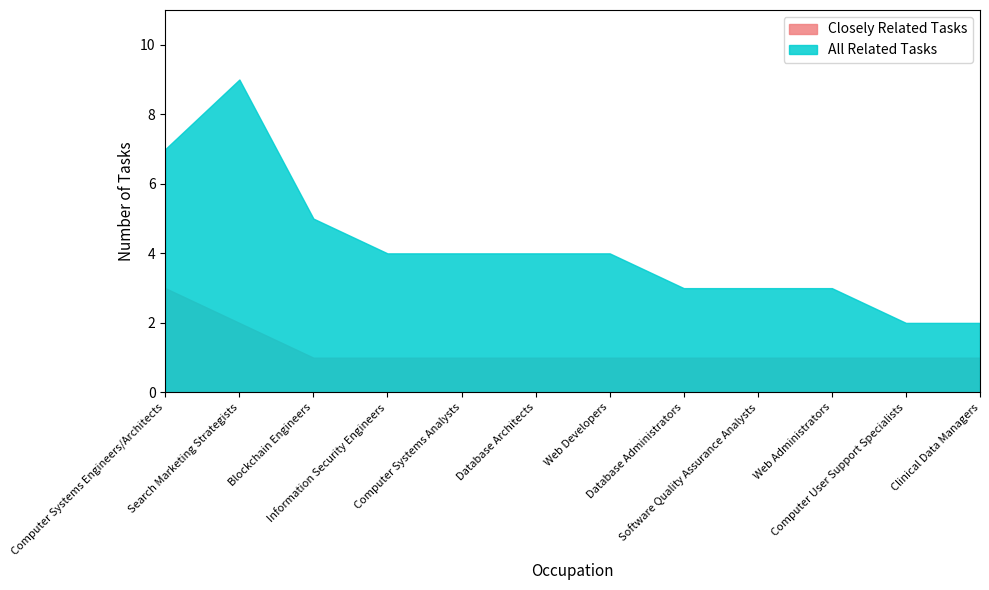

Which category has the lowest value across all series?

Blockchain Engineers